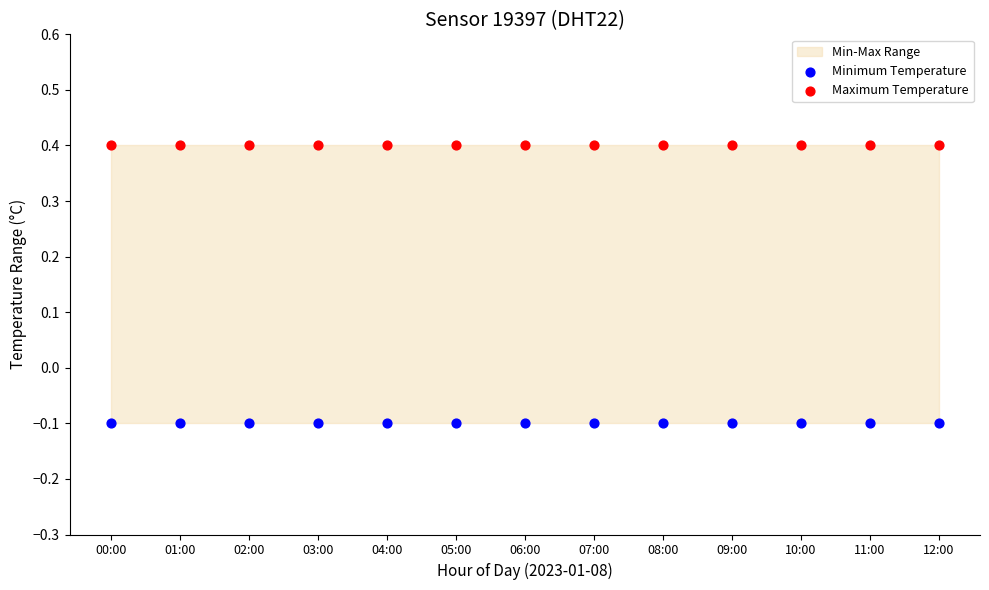

Which series reaches the minimum Y coordinate?

Minimum Temperature